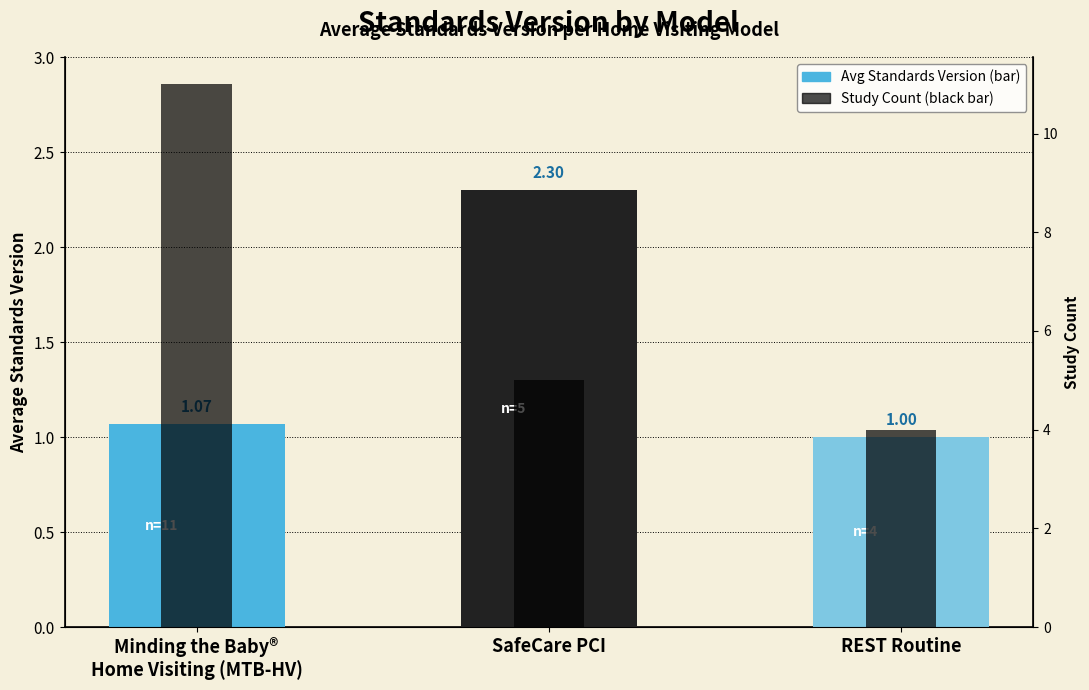

Between SafeCare PCI and REST Routine, which is larger?

SafeCare PCI